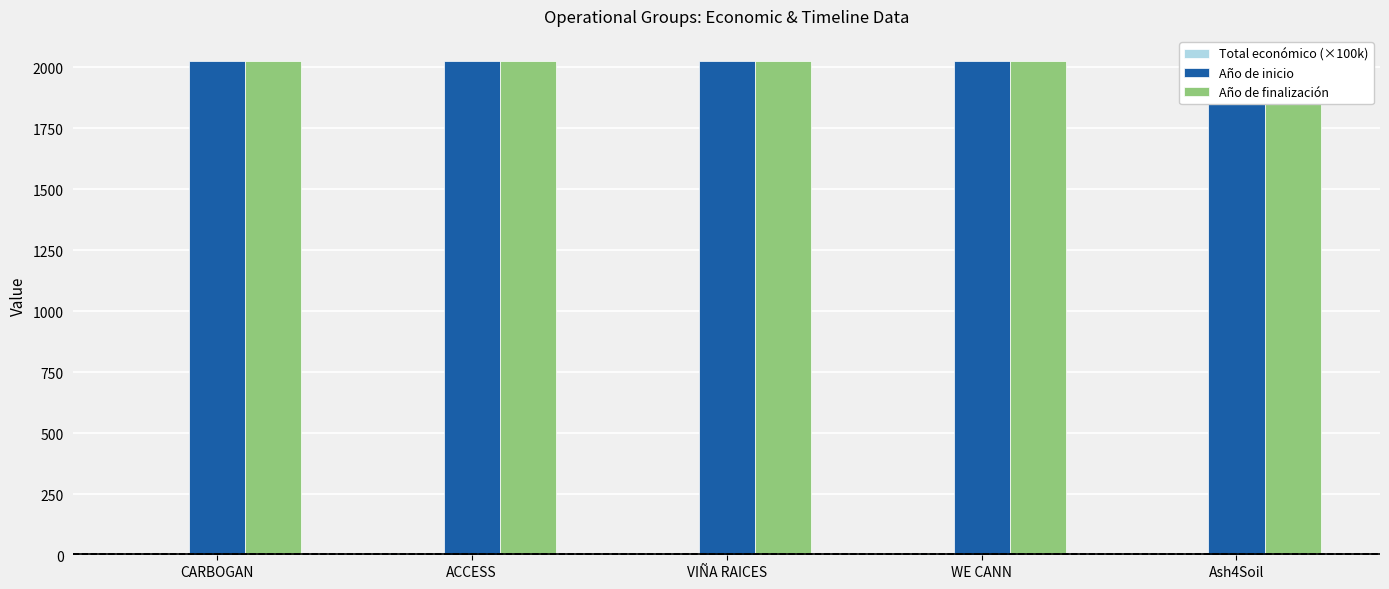

Rank the series at CARBOGAN from highest to lowest value.

Año de finalización, Año de inicio, Total económico (×100k)